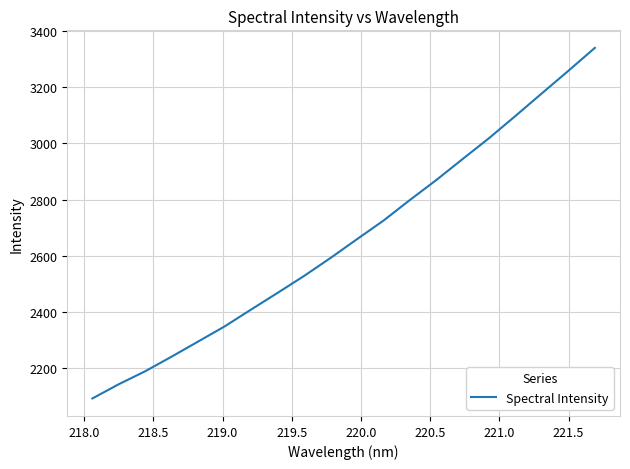

What is the difference between the maximum and second lowest values?

1194.9